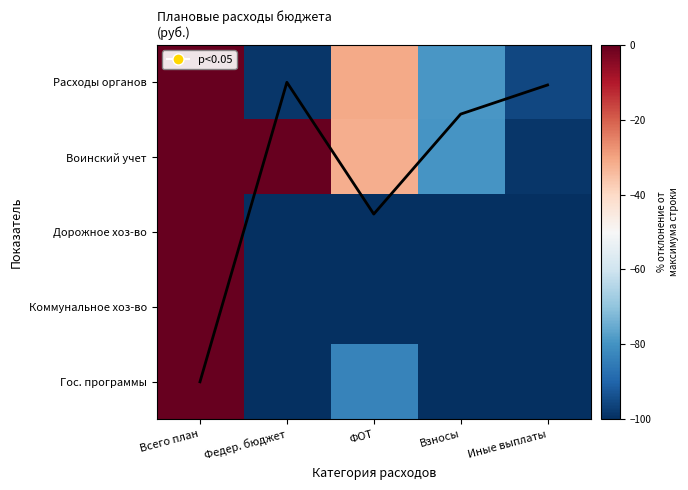

At Федер. бюджет, list the series in order from largest to smallest.

Col mean trend, Воинский учет, Расходы органов, Дорожное хоз-во, Коммунальное хоз-во, Гос. программы